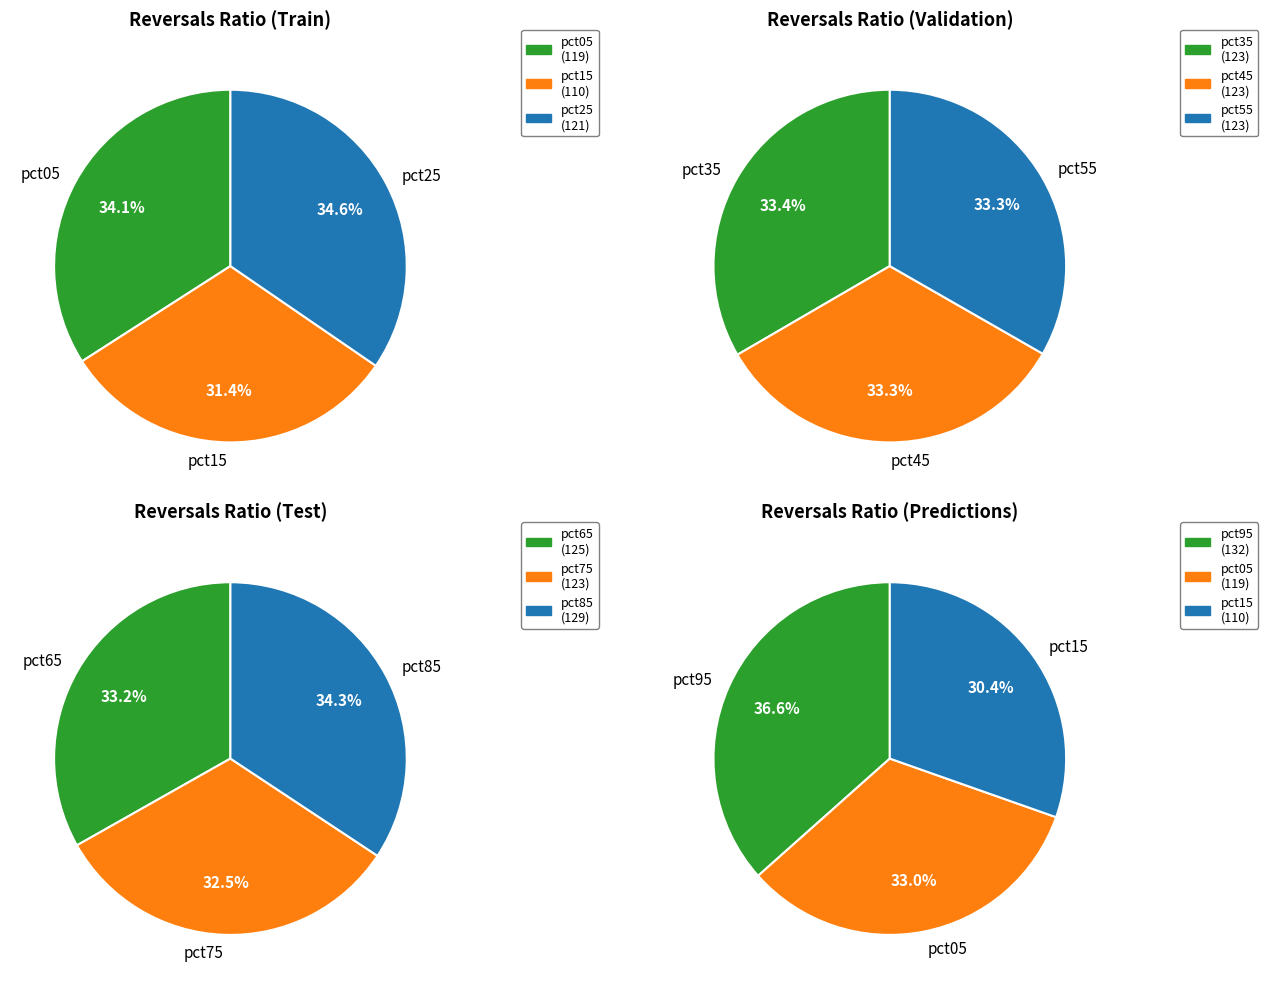

What is the largest slice in the pie chart?

pct95